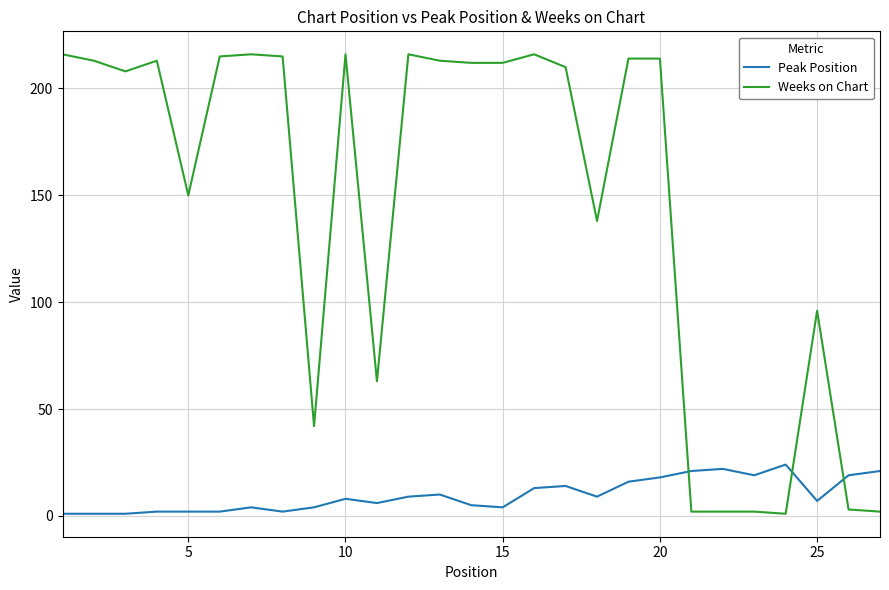

Which series has the largest range (max minus min)?

Weeks on Chart